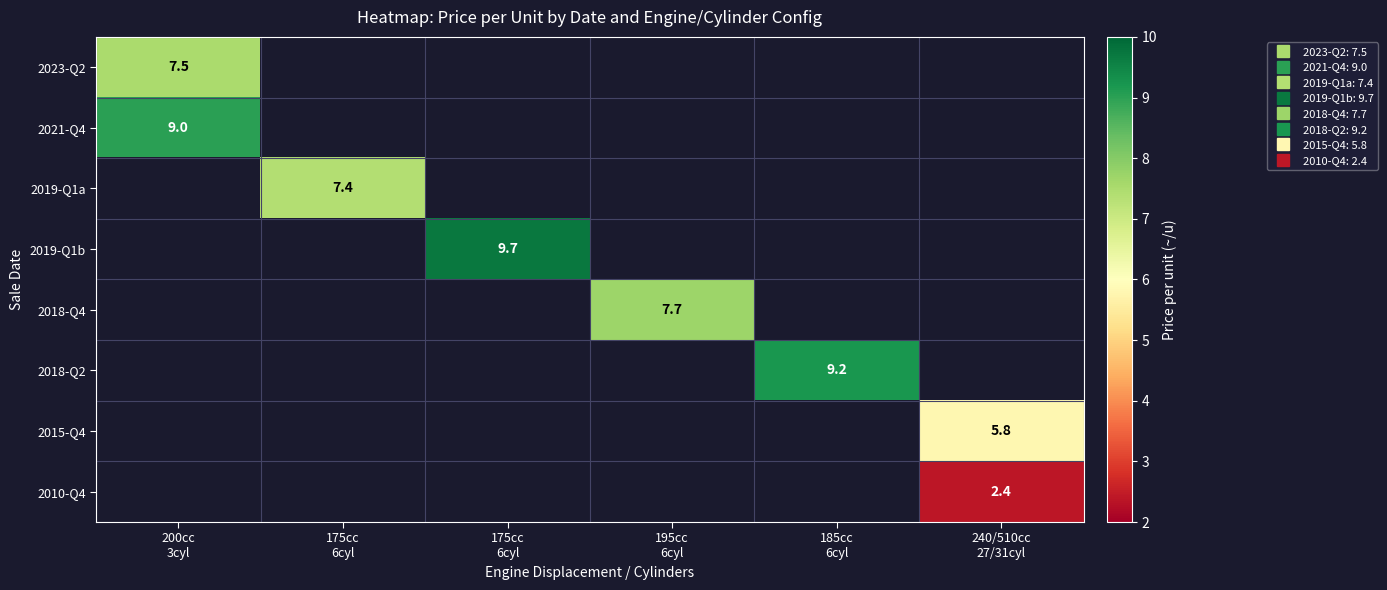

Which has a higher value, 175cc
6cyl or 195cc
6cyl?

195cc
6cyl